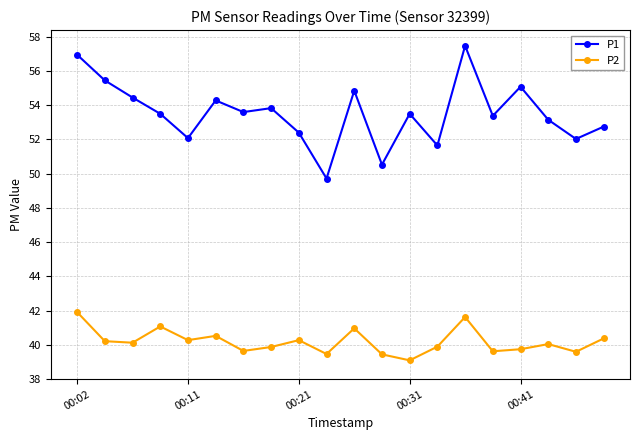

How many lines are shown in the chart?

2